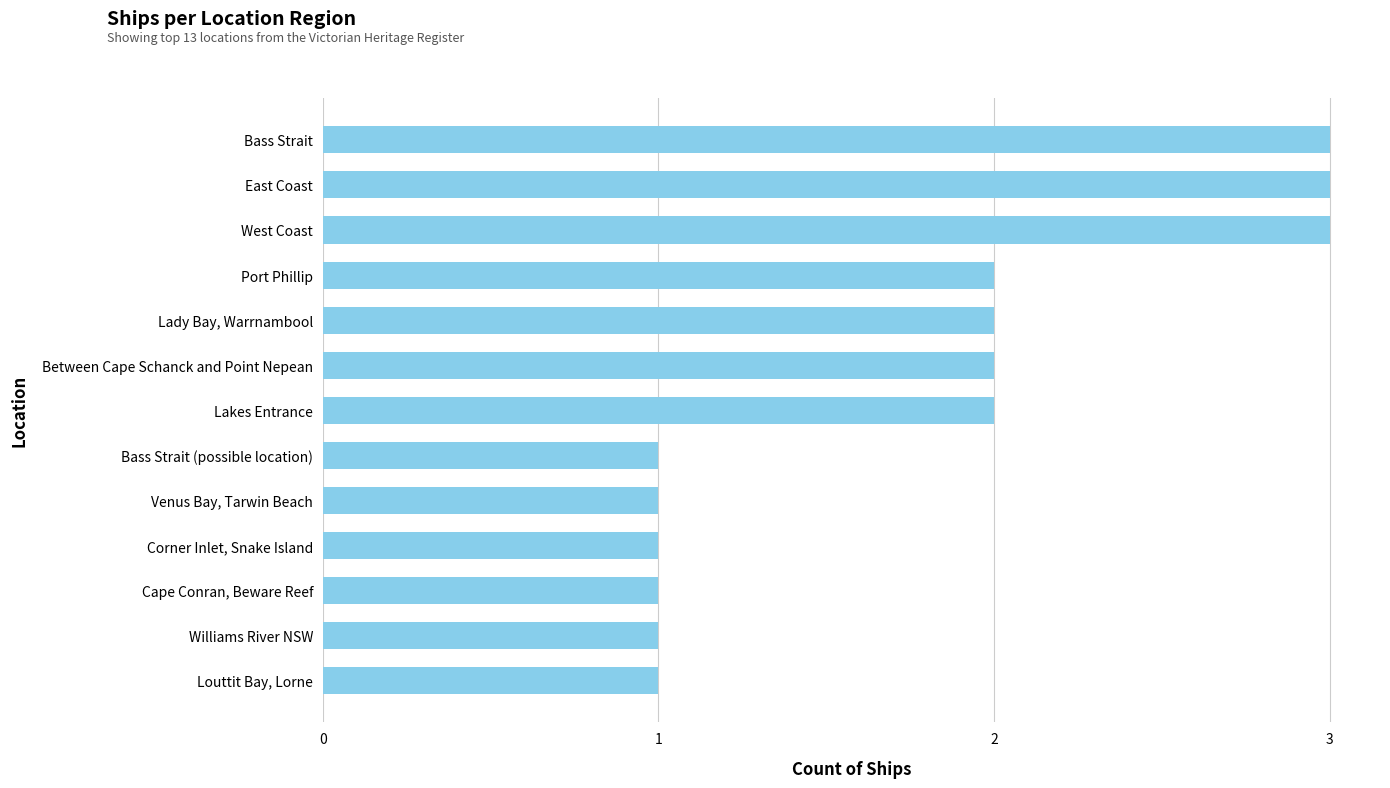

Reading bottom to top, what are all the values shown in this chart?

Louttit Bay, Lorne=1	Williams River NSW=1	Cape Conran, Beware Reef=1	Corner Inlet, Snake Island=1	Venus Bay, Tarwin Beach=1	Bass Strait (possible location)=1	Lakes Entrance=2	Between Cape Schanck and Point Nepean=2	Lady Bay, Warrnambool=2	Port Phillip=2	West Coast=3	East Coast=3	Bass Strait=3